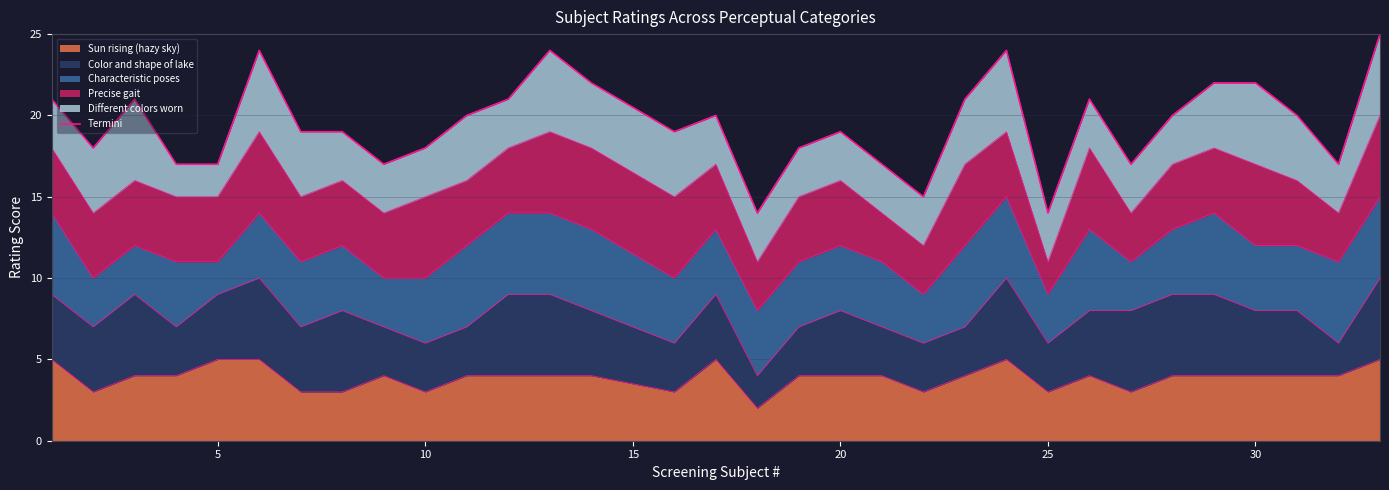

Does the chart have visible grid lines?

Yes